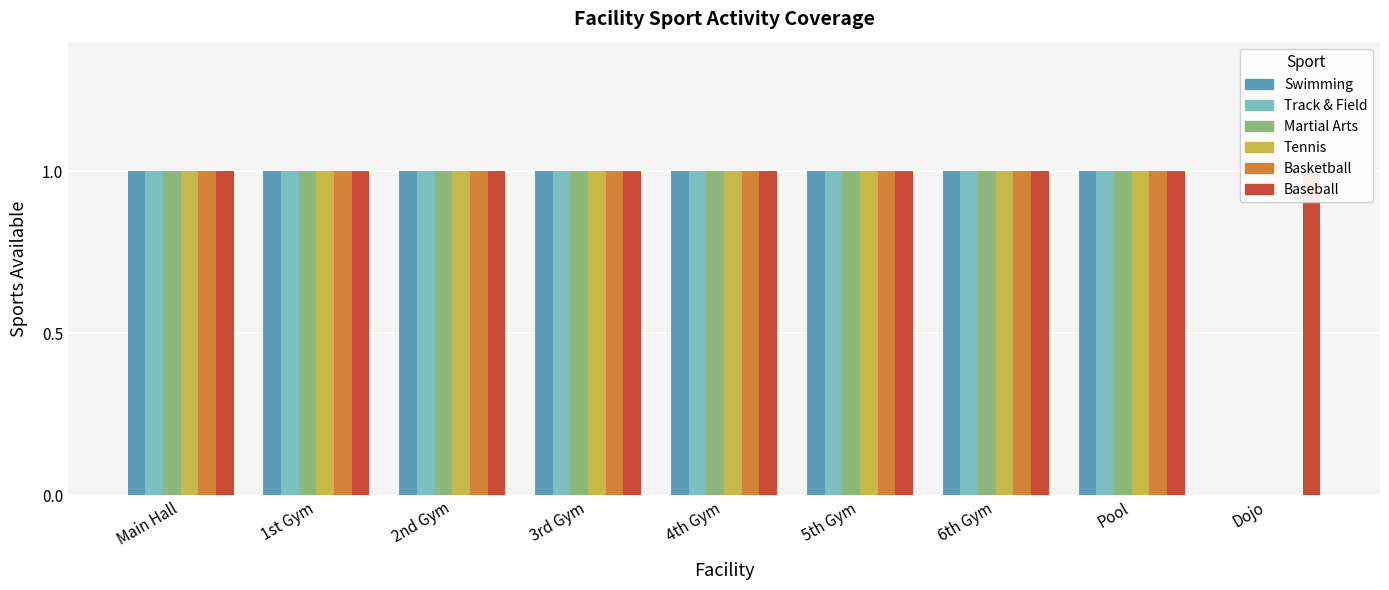

Which series has the largest range (max minus min)?

Swimming